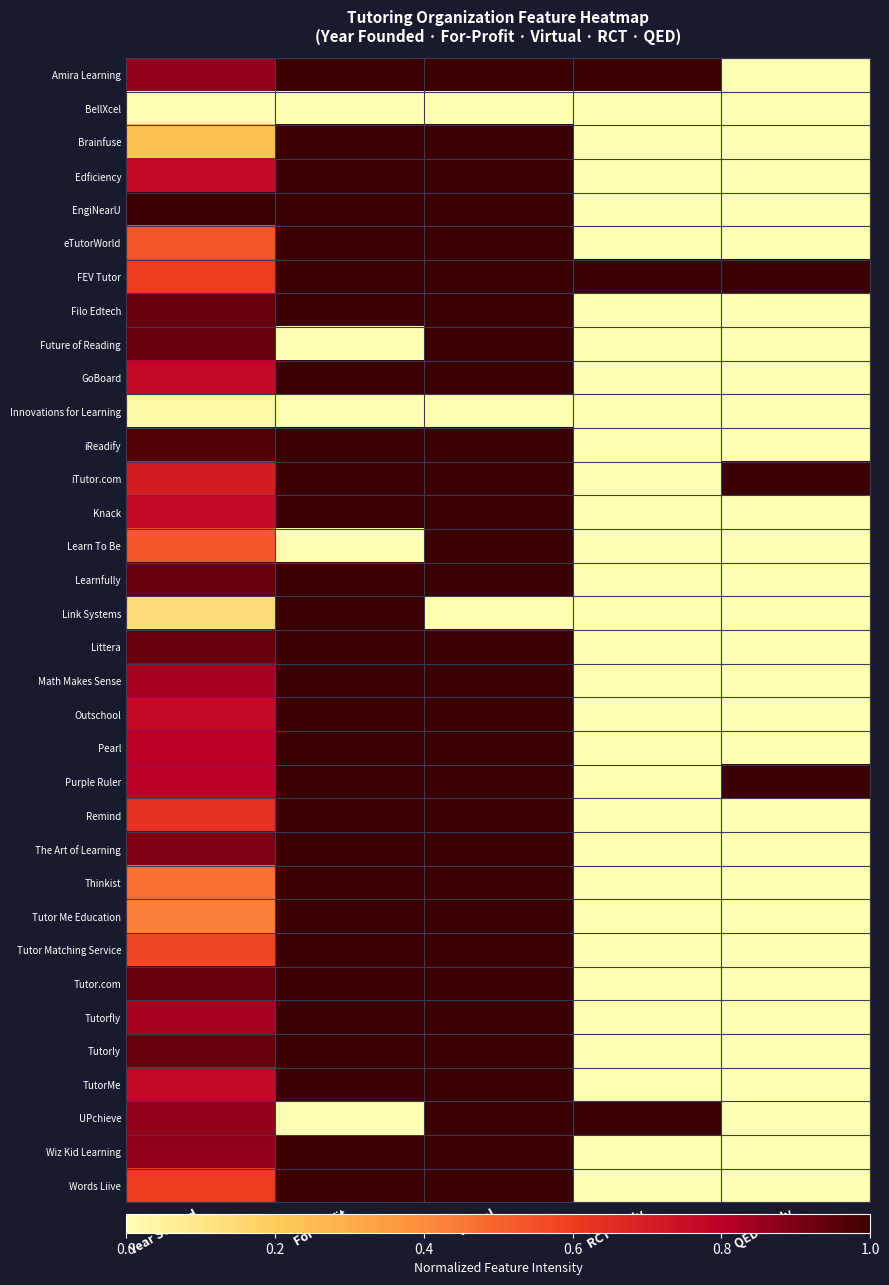

Reading left to right, transcribe all the data shown in this chart.

Amira Learning: Year Started=0.9	For Profit=1.0	Virtual=1.0	RCT Study=1.0	QED Study=0.0
BellXcel: Year Started=0.0	For Profit=0.0	Virtual=0.0	RCT Study=0.0	QED Study=0.0
Brainfuse: Year Started=0.2	For Profit=1.0	Virtual=1.0	RCT Study=0.0	QED Study=0.0
Edficiency: Year Started=0.8	For Profit=1.0	Virtual=1.0	RCT Study=0.0	QED Study=0.0
EngiNearU: Year Started=1.0	For Profit=1.0	Virtual=1.0	RCT Study=0.0	QED Study=0.0
eTutorWorld: Year Started=0.5	For Profit=1.0	Virtual=1.0	RCT Study=0.0	QED Study=0.0
FEV Tutor: Year Started=0.6	For Profit=1.0	Virtual=1.0	RCT Study=1.0	QED Study=1.0
Filo Edtech: Year Started=0.9	For Profit=1.0	Virtual=1.0	RCT Study=0.0	QED Study=0.0
Future of Reading: Year Started=0.9	For Profit=0.0	Virtual=1.0	RCT Study=0.0	QED Study=0.0
GoBoard: Year Started=0.8	For Profit=1.0	Virtual=1.0	RCT Study=0.0	QED Study=0.0
Innovations for Learning: Year Started=0.0	For Profit=0.0	Virtual=0.0	RCT Study=0.0	QED Study=0.0
iReadify: Year Started=1.0	For Profit=1.0	Virtual=1.0	RCT Study=0.0	QED Study=0.0
iTutor.com: Year Started=0.7	For Profit=1.0	Virtual=1.0	RCT Study=0.0	QED Study=1.0
Knack: Year Started=0.8	For Profit=1.0	Virtual=1.0	RCT Study=0.0	QED Study=0.0
Learn To Be: Year Started=0.5	For Profit=0.0	Virtual=1.0	RCT Study=0.0	QED Study=0.0
Learnfully: Year Started=0.9	For Profit=1.0	Virtual=1.0	RCT Study=0.0	QED Study=0.0
Link Systems: Year Started=0.1	For Profit=1.0	Virtual=0.0	RCT Study=0.0	QED Study=0.0
Littera: Year Started=0.9	For Profit=1.0	Virtual=1.0	RCT Study=0.0	QED Study=0.0
Math Makes Sense: Year Started=0.8	For Profit=1.0	Virtual=1.0	RCT Study=0.0	QED Study=0.0
Outschool: Year Started=0.8	For Profit=1.0	Virtual=1.0	RCT Study=0.0	QED Study=0.0
Pearl: Year Started=0.8	For Profit=1.0	Virtual=1.0	RCT Study=0.0	QED Study=0.0
Purple Ruler: Year Started=0.8	For Profit=1.0	Virtual=1.0	RCT Study=0.0	QED Study=1.0
Remind: Year Started=0.6	For Profit=1.0	Virtual=1.0	RCT Study=0.0	QED Study=0.0
The Art of Learning: Year Started=0.9	For Profit=1.0	Virtual=1.0	RCT Study=0.0	QED Study=0.0
Thinkist: Year Started=0.5	For Profit=1.0	Virtual=1.0	RCT Study=0.0	QED Study=0.0
Tutor Me Education: Year Started=0.4	For Profit=1.0	Virtual=1.0	RCT Study=0.0	QED Study=0.0
Tutor Matching Service: Year Started=0.6	For Profit=1.0	Virtual=1.0	RCT Study=0.0	QED Study=0.0
Tutor.com: Year Started=0.9	For Profit=1.0	Virtual=1.0	RCT Study=0.0	QED Study=0.0
Tutorfly: Year Started=0.8	For Profit=1.0	Virtual=1.0	RCT Study=0.0	QED Study=0.0
Tutorly: Year Started=0.9	For Profit=1.0	Virtual=1.0	RCT Study=0.0	QED Study=0.0
TutorMe: Year Started=0.8	For Profit=1.0	Virtual=1.0	RCT Study=0.0	QED Study=0.0
UPchieve: Year Started=0.9	For Profit=0.0	Virtual=1.0	RCT Study=1.0	QED Study=0.0
Wiz Kid Learning: Year Started=0.9	For Profit=1.0	Virtual=1.0	RCT Study=0.0	QED Study=0.0
Words Liive: Year Started=0.6	For Profit=1.0	Virtual=1.0	RCT Study=0.0	QED Study=0.0